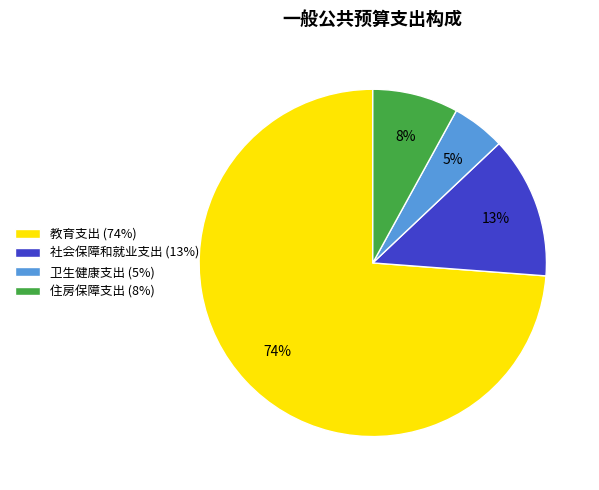

Which slice represents more than half of the pie?

教育支出